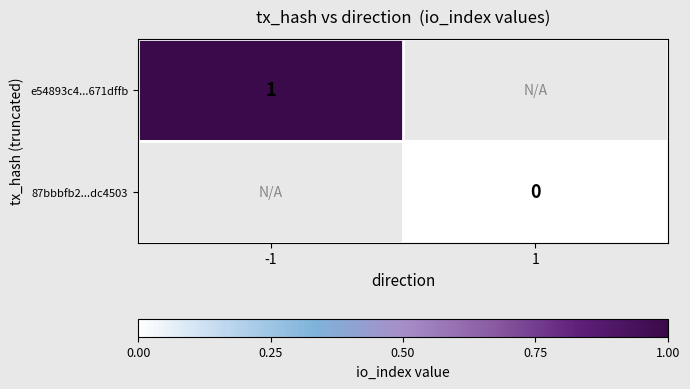

Is the value of e54893c4...671dffb at -1 greater than the value of 87bbbfb2...dc4503 at 1?

Yes